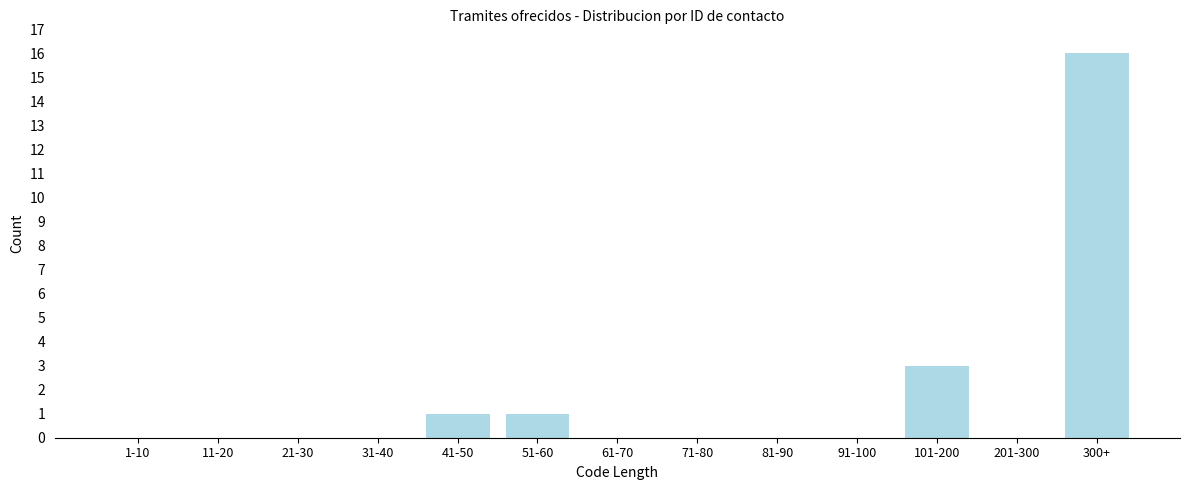

Reading right to left, list all the values displayed in this chart.

300+=16	201-300=0	101-200=3	91-100=0	81-90=0	71-80=0	61-70=0	51-60=1	41-50=1	31-40=0	21-30=0	11-20=0	1-10=0